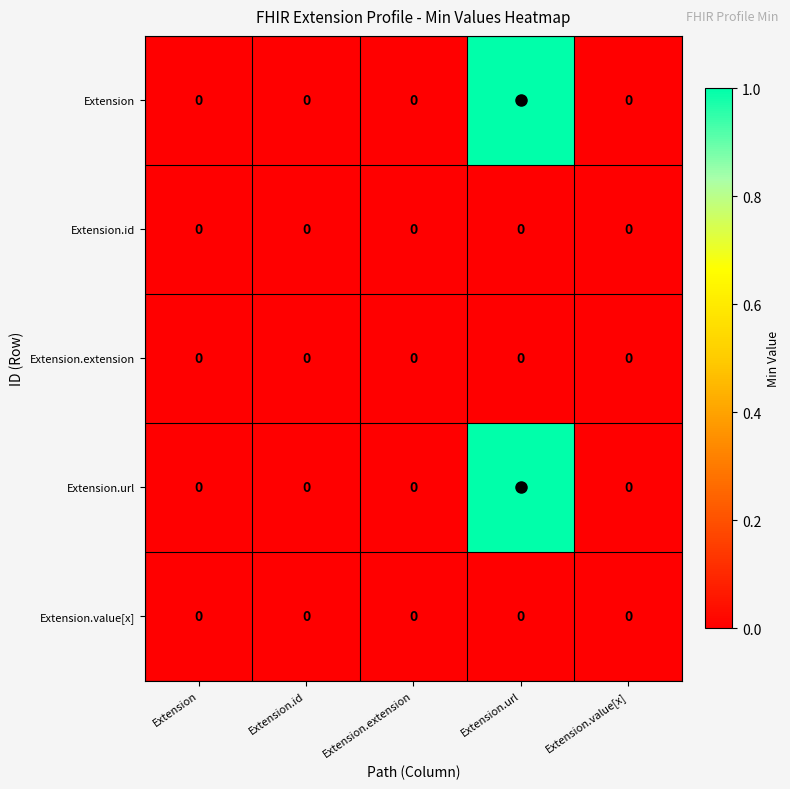

The Extension.value[x] series shows 0 at Extension. True or false?

True